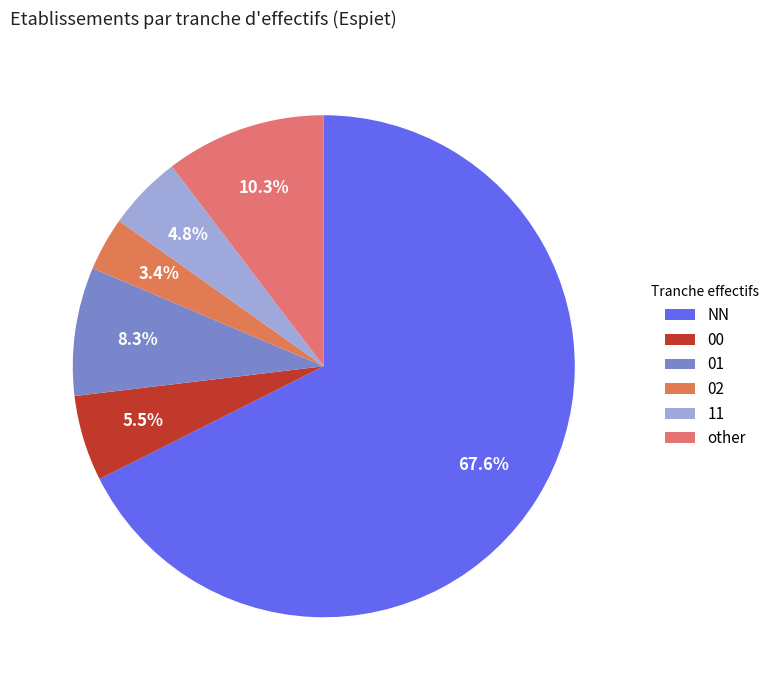

True or false: other accounts for 16% of the total.

False